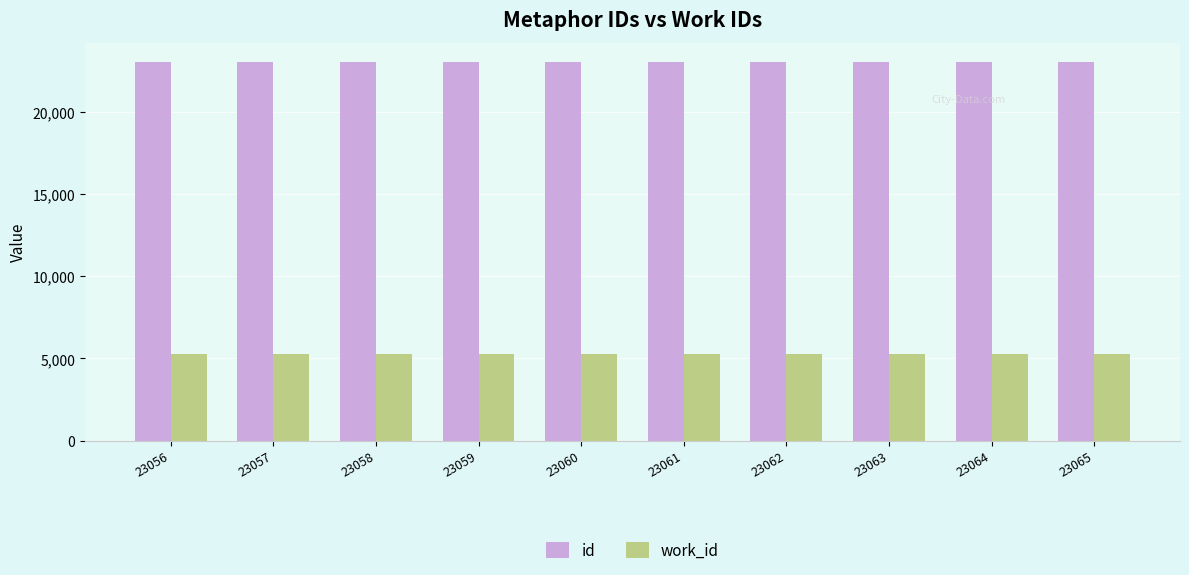

At how many categories does at least one series exceed 9211?

10